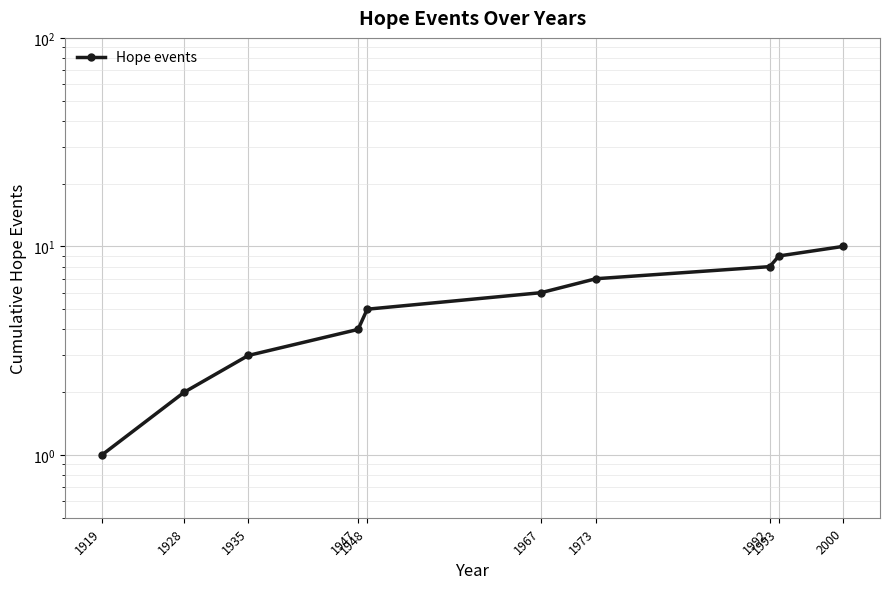

Read the value at 1947.

4